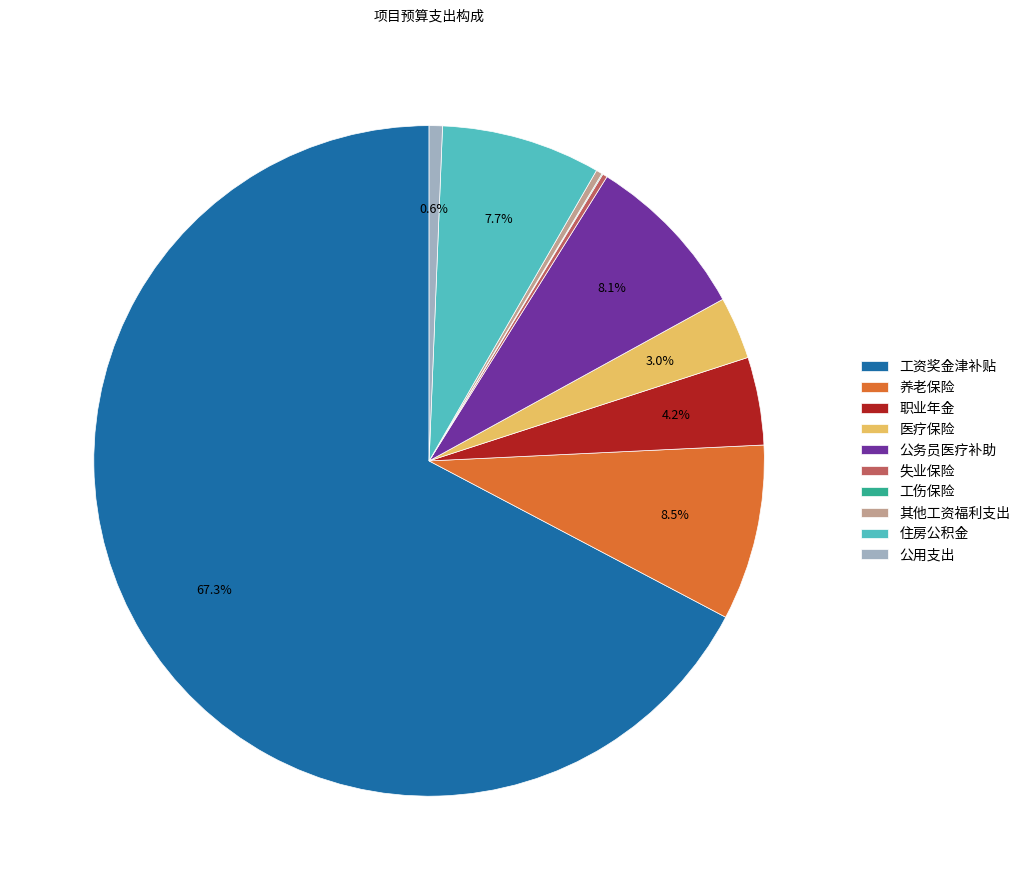

Which has a higher value, 医疗保险 or 公用支出?

医疗保险